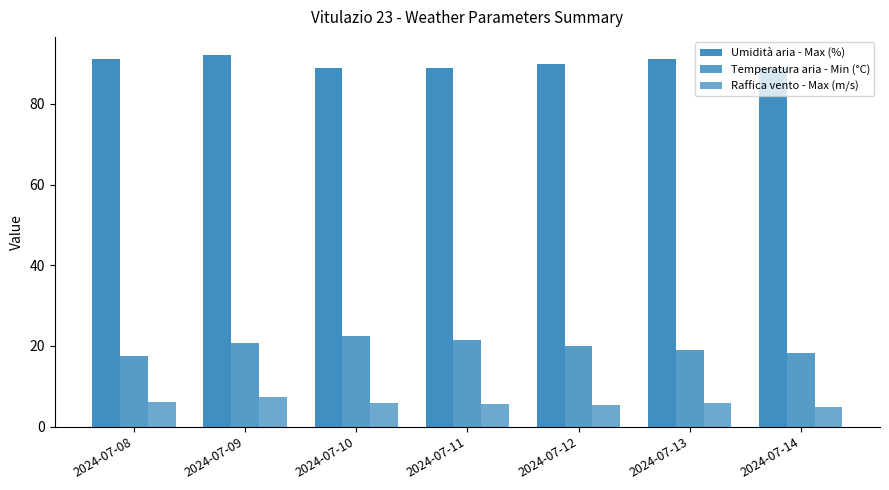

At which label is Raffica vento - Max (m/s) closest to 6?

2024-07-08